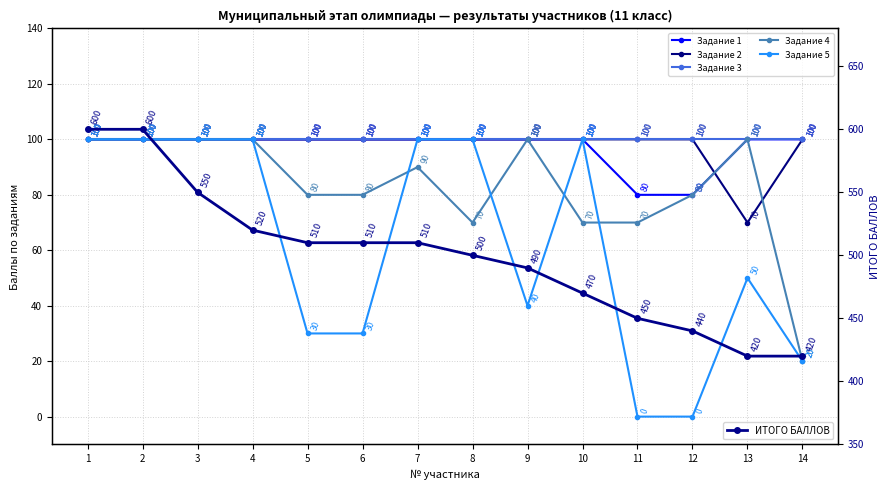

What is the difference between the highest and lowest values at 4?

420